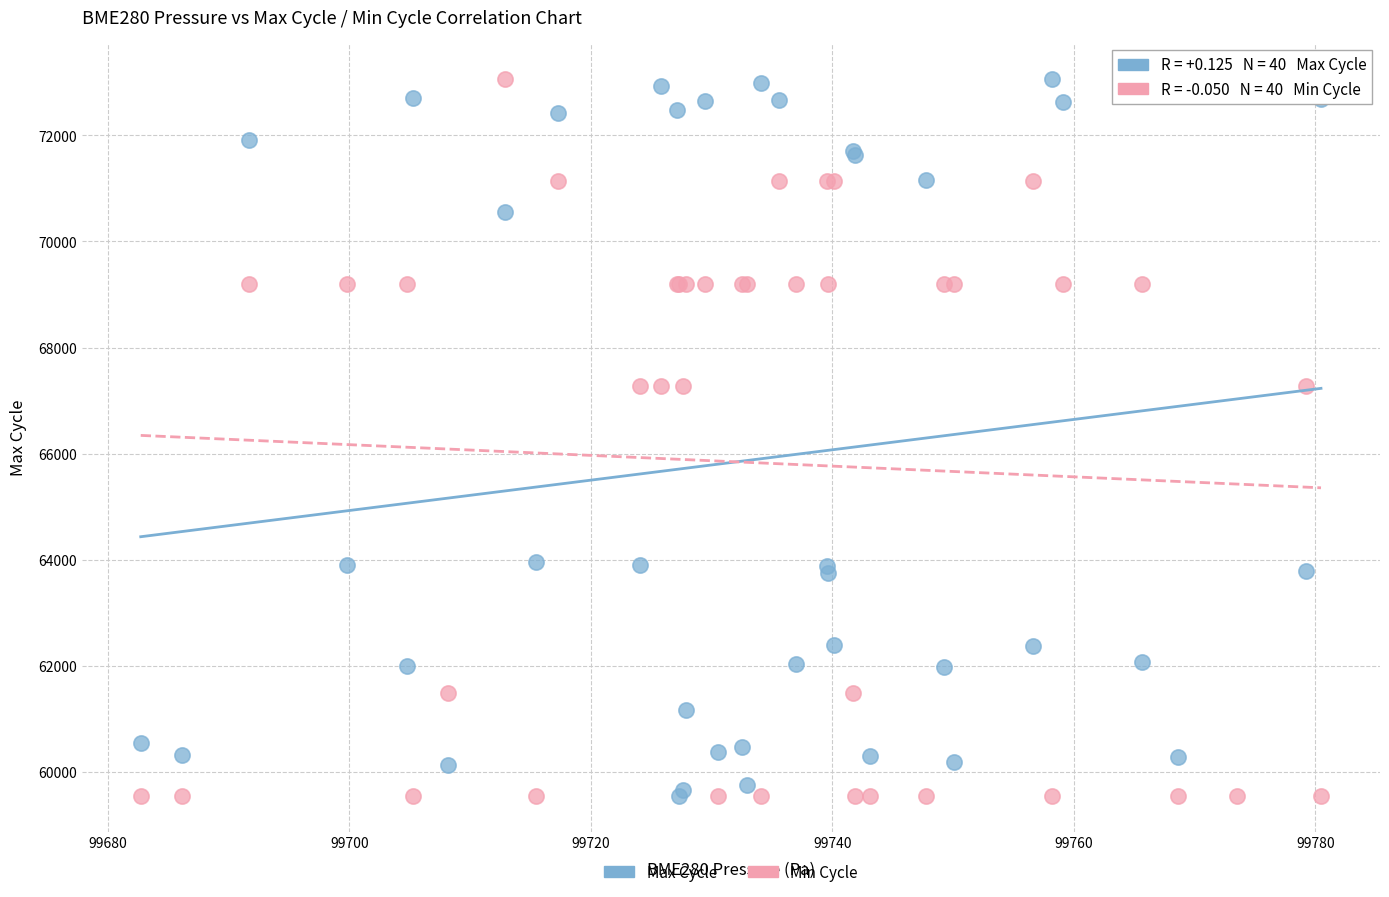

What is the X range (max minus min) for the scatter plot?

97.7